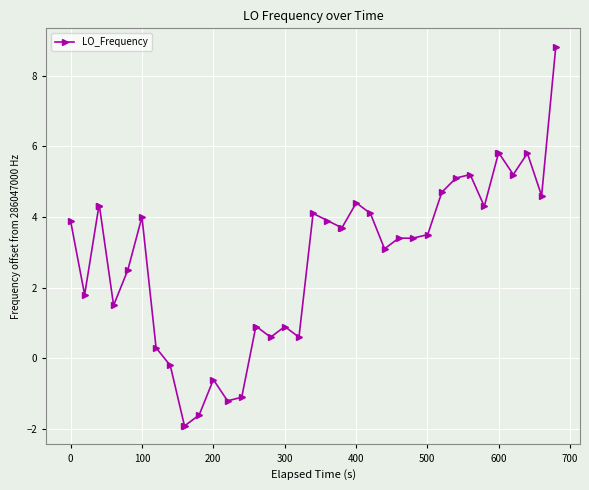

How many values are above zero?

33